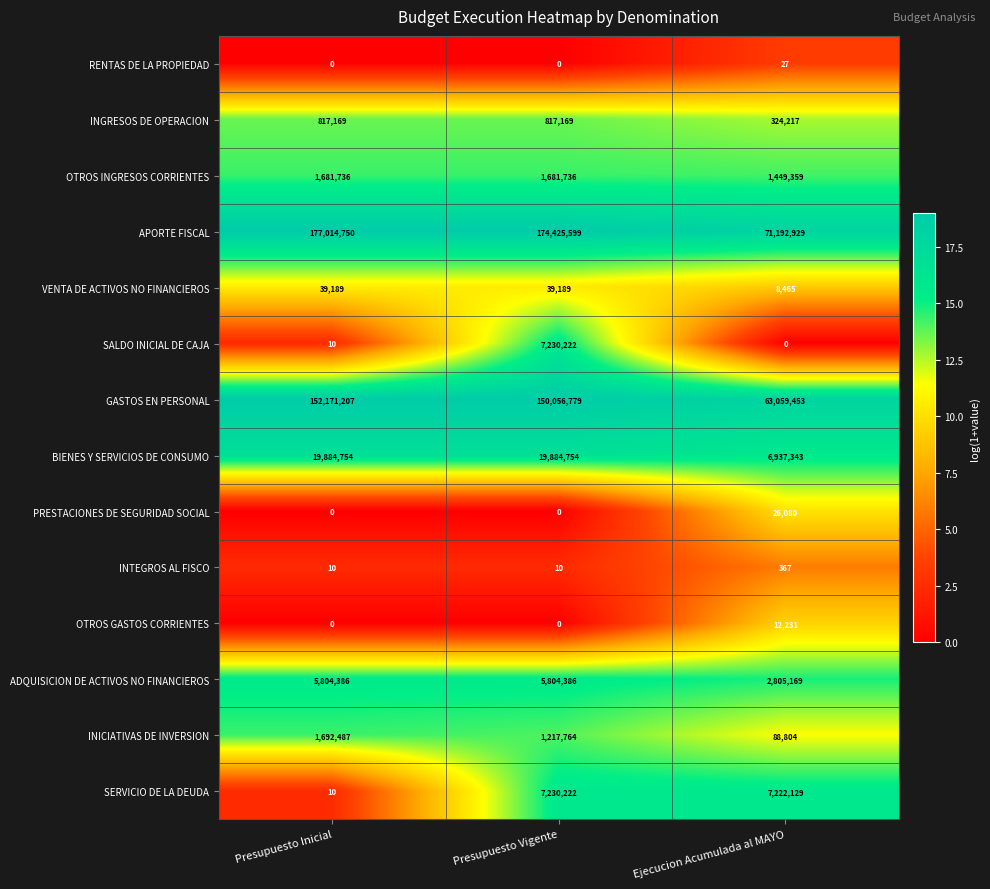

Rank the categories by INICIATIVAS DE INVERSION value from highest to lowest.

Presupuesto Inicial, Presupuesto Vigente, Ejecucion Acumulada al MAYO